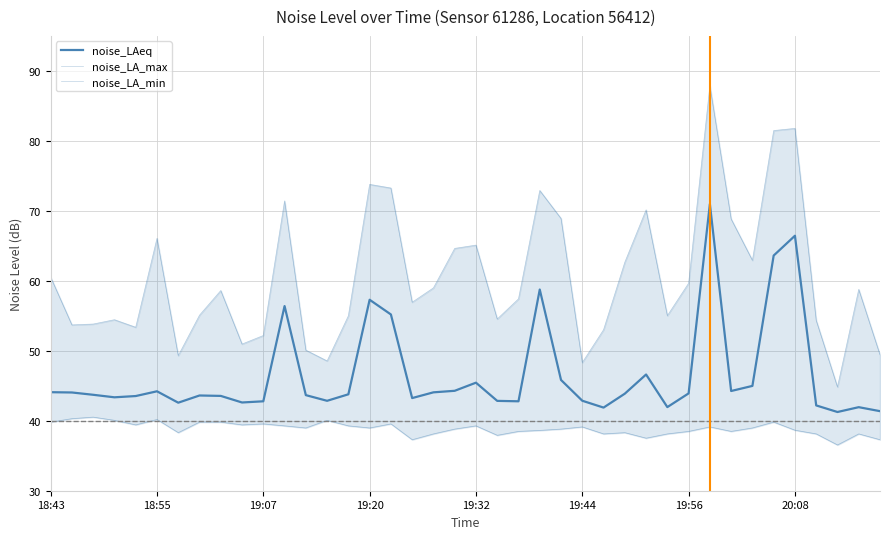

True or false: noise_LA_min and noise_LA_max cross at least once.

False